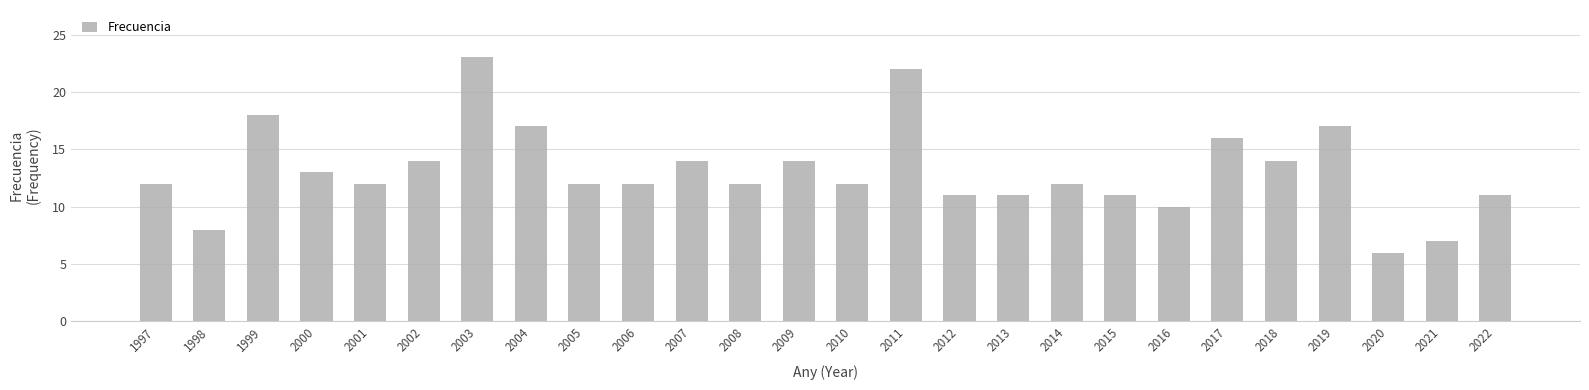

What is the change in value from 2016 to 2018?

+4